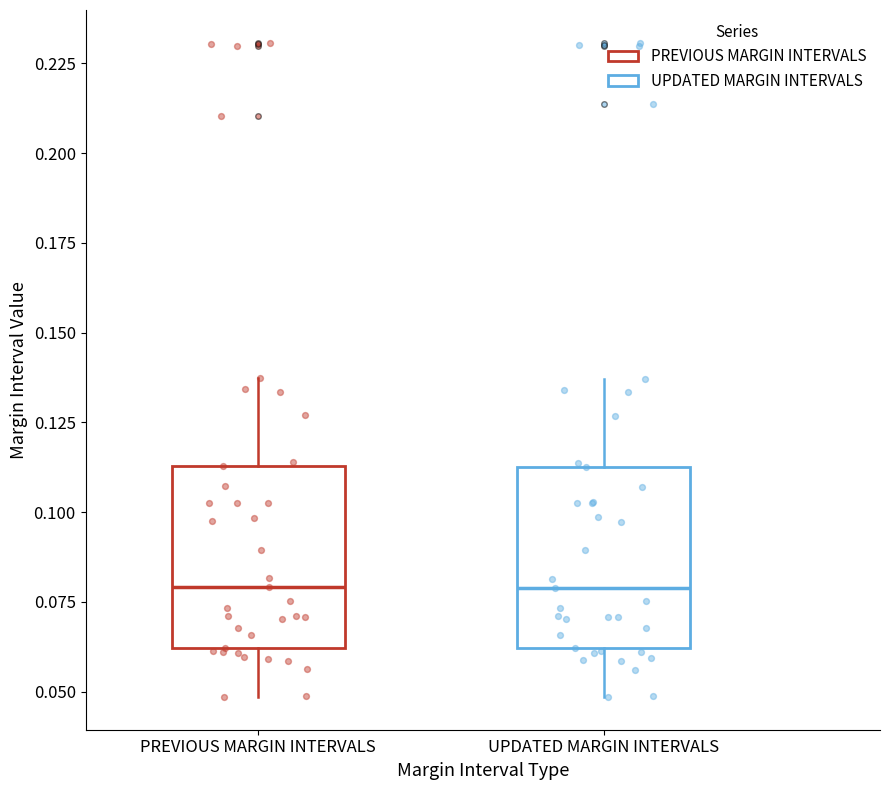

Reading left to right, transcribe this box plot: for each box, give where its median line is, the range the box spans, and where its two whiskers end, as read against the y-axis. The values are not printed on the chart, so give them approximately, as read against the axis.

PREVIOUS MARGIN INTERVALS: median 0.080, box 0.060 to 0.115, whiskers 0.050 to 0.135
UPDATED MARGIN INTERVALS: median 0.080, box 0.060 to 0.115, whiskers 0.050 to 0.135